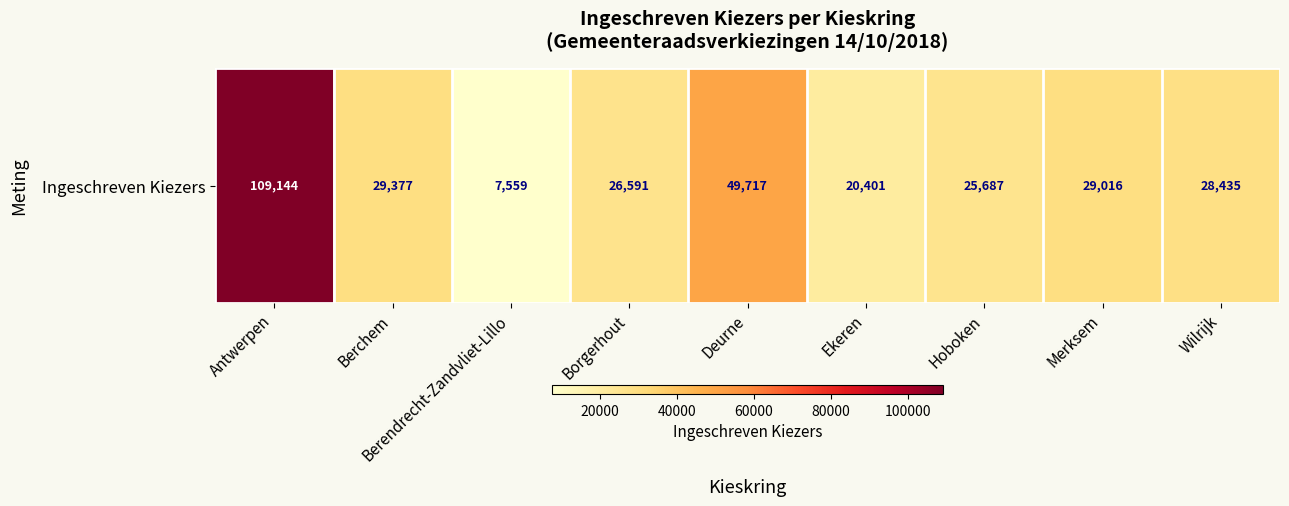

How many values are below 28435?

4